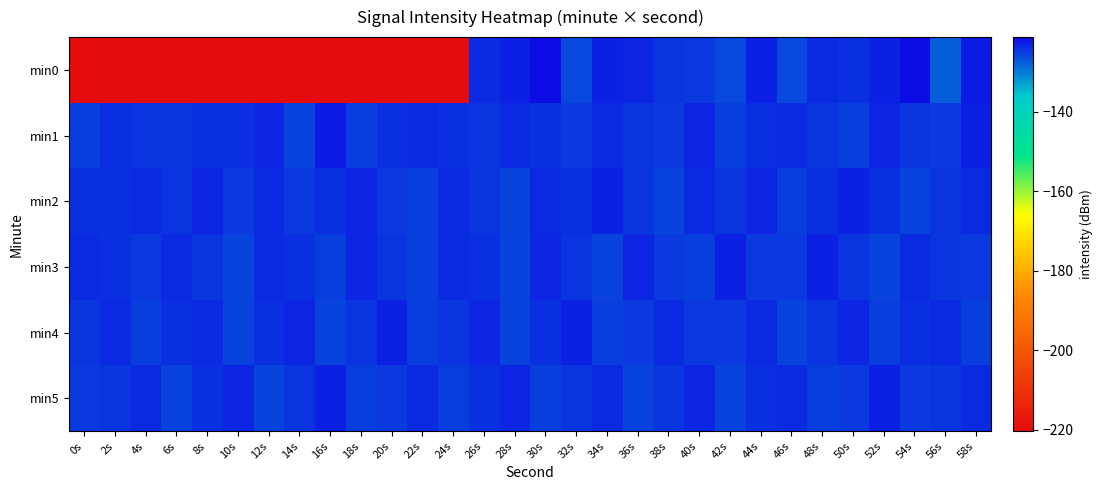

Reading left to right, list all the values displayed in this chart.

min0: 0s=-220.3	2s=-220.3	4s=-220.3	6s=-220.3	8s=-220.3	10s=-220.3	12s=-220.3	14s=-220.3	16s=-220.3	18s=-220.3	20s=-220.3	22s=-220.3	24s=-220.3	26s=-124.0	28s=-123.0	30s=-121.3	32s=-125.9	34s=-122.8	36s=-123.4	38s=-124.4	40s=-124.9	42s=-126.2	44s=-122.9	46s=-126.0	48s=-123.9	50s=-124.0	52s=-123.0	54s=-121.4	56s=-127.5	58s=-122.7
min1: 0s=-125.2	2s=-124.3	4s=-124.5	6s=-124.4	8s=-124.1	10s=-124.2	12s=-123.5	14s=-125.7	16s=-122.6	18s=-125.5	20s=-124.2	22s=-123.8	24s=-124.1	26s=-124.5	28s=-123.7	30s=-124.3	32s=-125.1	34s=-123.9	36s=-124.6	38s=-124.8	40s=-123.4	42s=-125.2	44s=-124.0	46s=-123.6	48s=-124.7	50s=-125.5	52s=-123.3	54s=-124.4	56s=-125.0	58s=-123.2
min2: 0s=-124.1	2s=-124.3	4s=-123.8	6s=-124.6	8s=-123.5	10s=-124.9	12s=-123.7	14s=-125.1	16s=-124.2	18s=-123.4	20s=-124.8	22s=-125.3	24s=-123.6	26s=-124.4	28s=-125.7	30s=-123.9	32s=-124.1	34s=-123.2	36s=-124.5	38s=-125.6	40s=-123.8	42s=-124.7	44s=-123.3	46s=-125.4	48s=-124.0	50s=-123.1	52s=-124.2	54s=-125.9	56s=-124.6	58s=-123.7
min3: 0s=-123.9	2s=-124.2	4s=-125.1	6s=-123.6	8s=-124.4	10s=-125.8	12s=-123.7	14s=-124.1	16s=-125.3	18s=-123.5	20s=-124.6	22s=-125.2	24s=-123.8	26s=-124.3	28s=-125.6	30s=-123.4	32s=-124.7	34s=-125.9	36s=-123.3	38s=-124.8	40s=-125.4	42s=-123.2	44s=-124.9	46s=-125.1	48s=-123.1	50s=-124.5	52s=-125.7	54s=-123.6	56s=-124.4	58s=-125.0
min4: 0s=-124.5	2s=-123.7	4s=-125.2	6s=-124.3	8s=-123.8	10s=-125.6	12s=-124.1	14s=-123.4	16s=-125.9	18s=-124.7	20s=-123.2	22s=-125.3	24s=-124.6	26s=-123.5	28s=-125.8	30s=-124.2	32s=-123.1	34s=-125.4	36s=-124.9	38s=-123.6	40s=-125.1	42s=-124.8	44s=-123.9	46s=-125.7	48s=-124.4	50s=-123.3	52s=-125.5	54s=-124.0	56s=-123.7	58s=-125.2
min5: 0s=-125.1	2s=-124.4	4s=-123.8	6s=-125.7	8s=-124.3	10s=-123.5	12s=-125.9	14s=-124.6	16s=-123.2	18s=-125.3	20s=-124.8	22s=-123.7	24s=-125.5	26s=-124.1	28s=-123.4	30s=-125.2	32s=-124.7	34s=-123.6	36s=-125.8	38s=-124.5	40s=-123.3	42s=-125.6	44s=-124.2	46s=-123.9	48s=-125.4	50s=-124.9	52s=-123.1	54s=-125.0	56s=-124.6	58s=-123.8